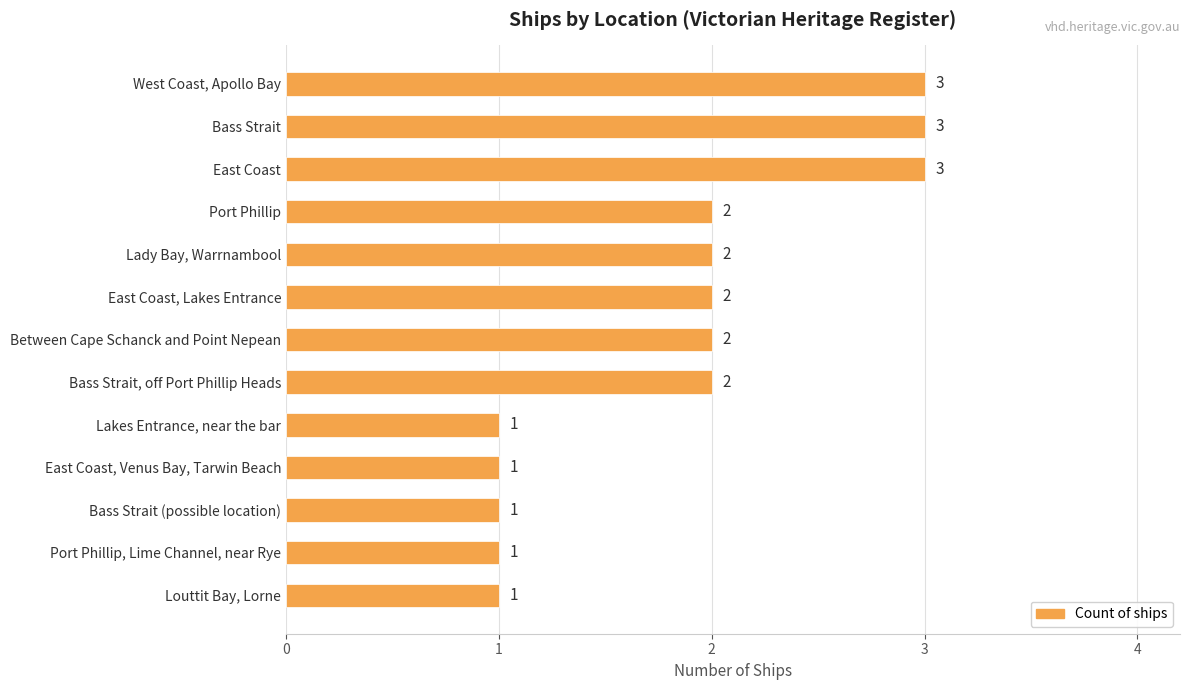

What is the difference between the maximum and minimum values?

2